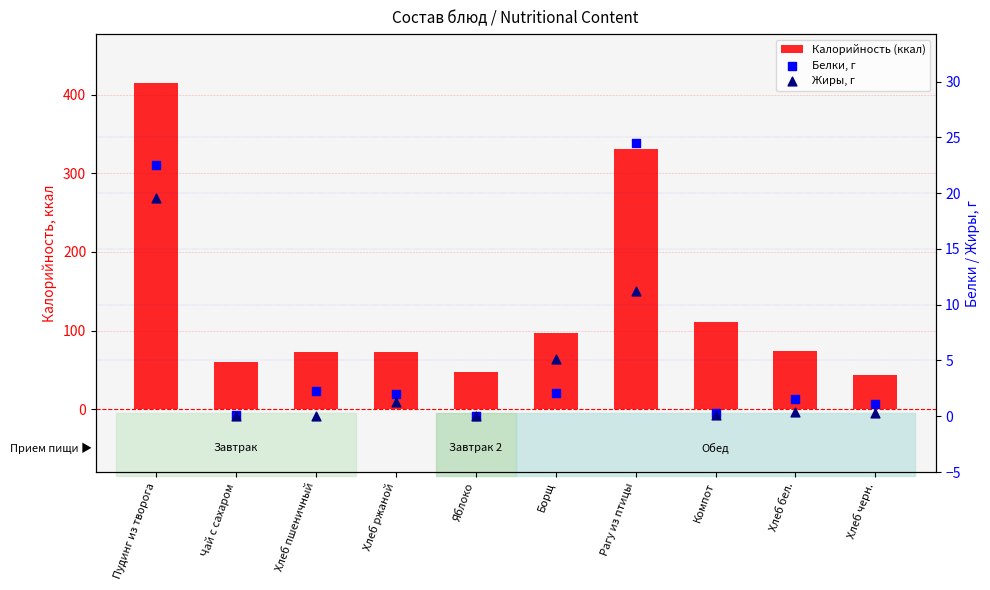

What is the total value across all series at Борщ?

103.6